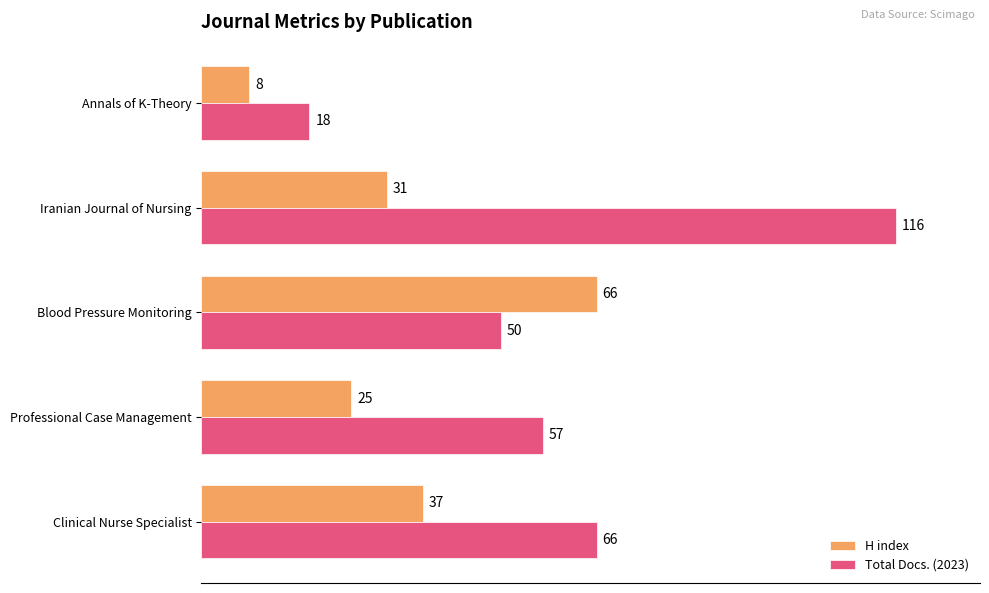

Which series has the largest total across all categories?

Total Docs. (2023)